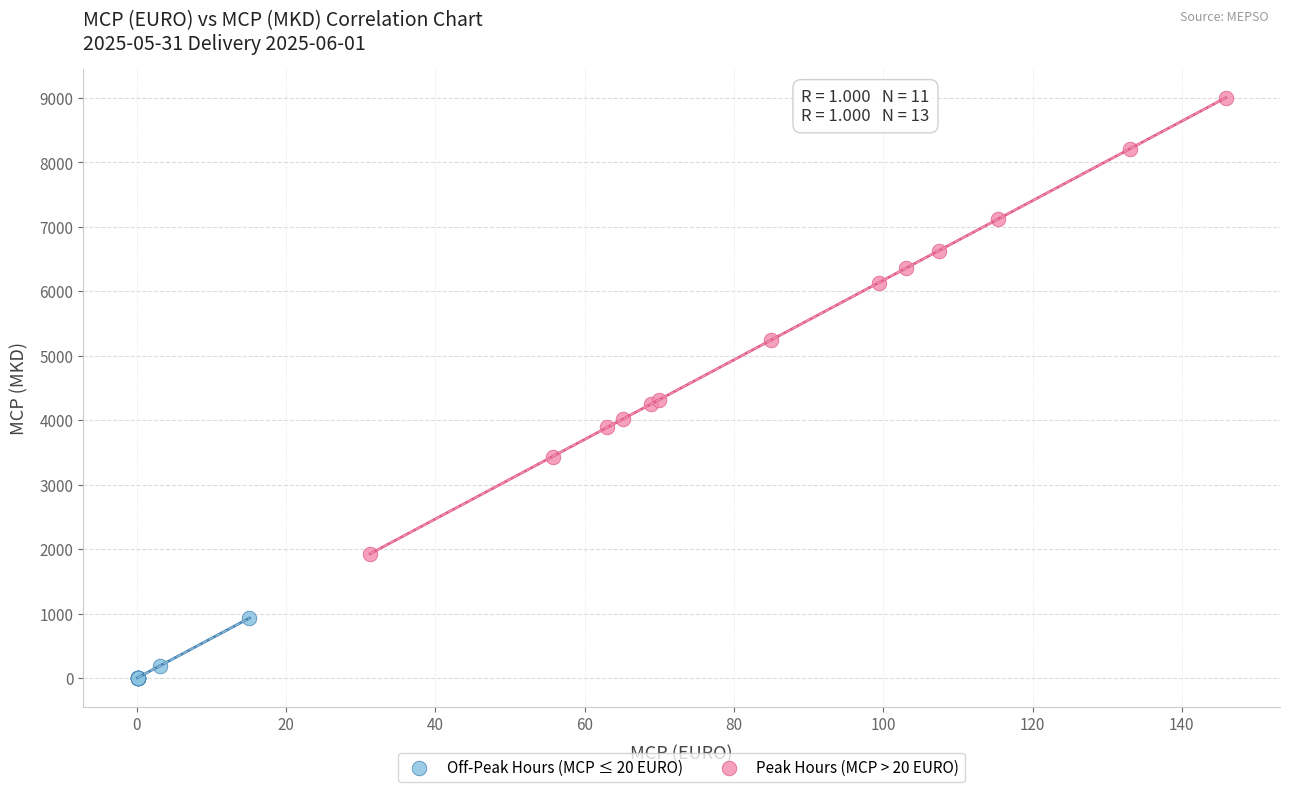

What are all the series names shown in the legend?

Off-Peak Hours (MCP ≤ 20 EURO), Peak Hours (MCP > 20 EURO)